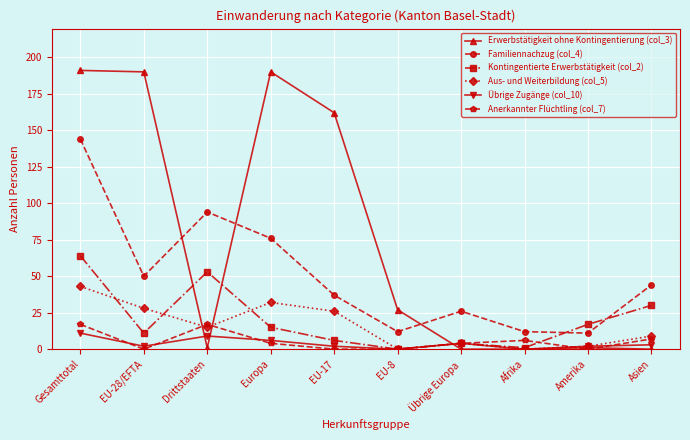

How many interior local peaks does the Familiennachzug (col_4) series have?

2